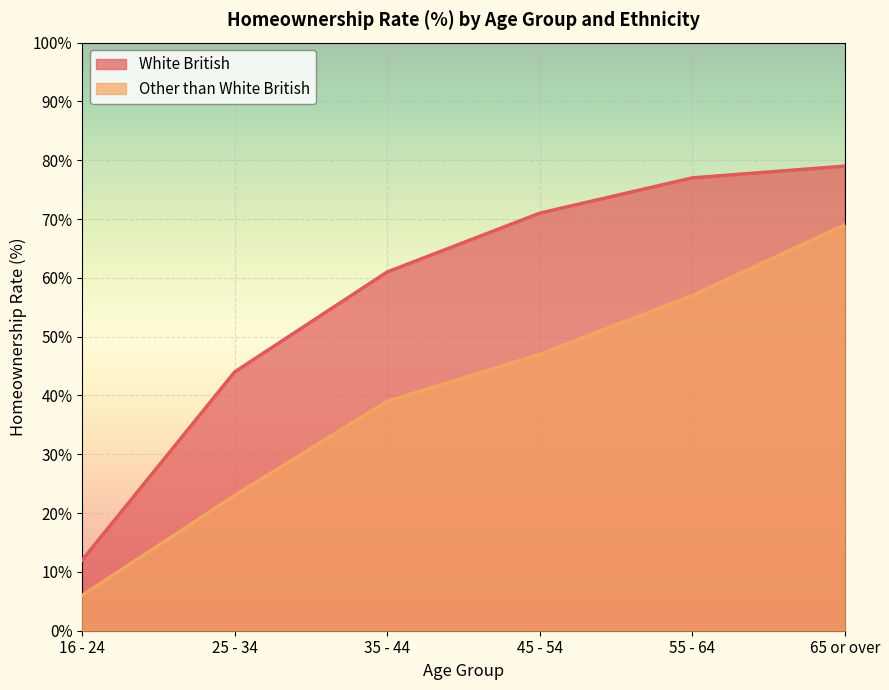

At how many categories does at least one series exceed 27?

5